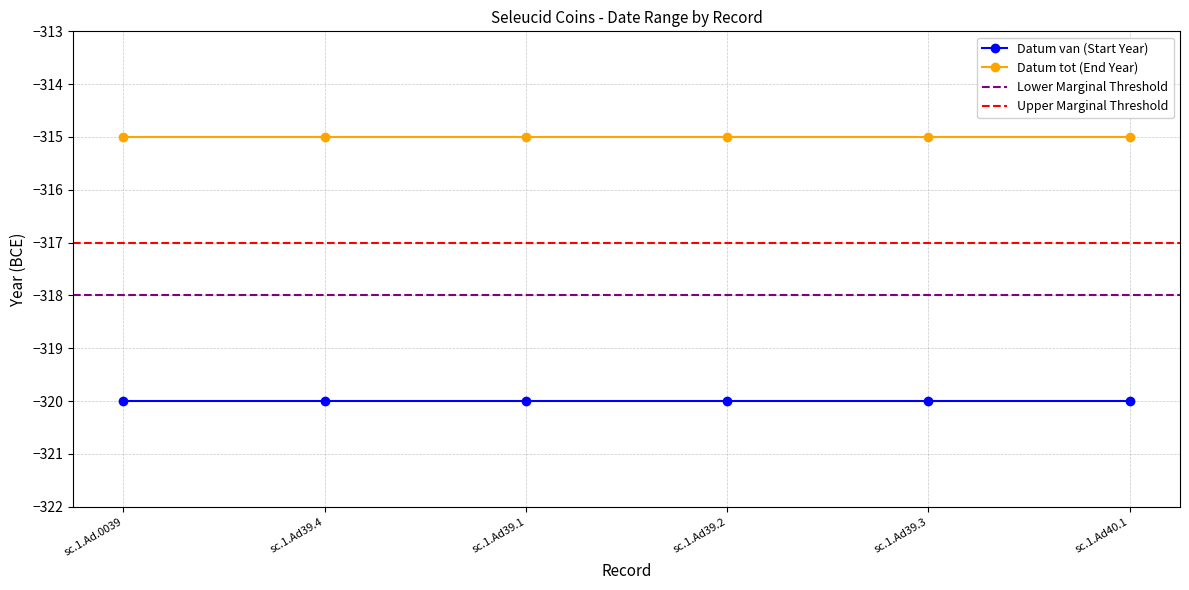

True or false: Datum van has a value of -320 at sc.1.Ad.0039.

True